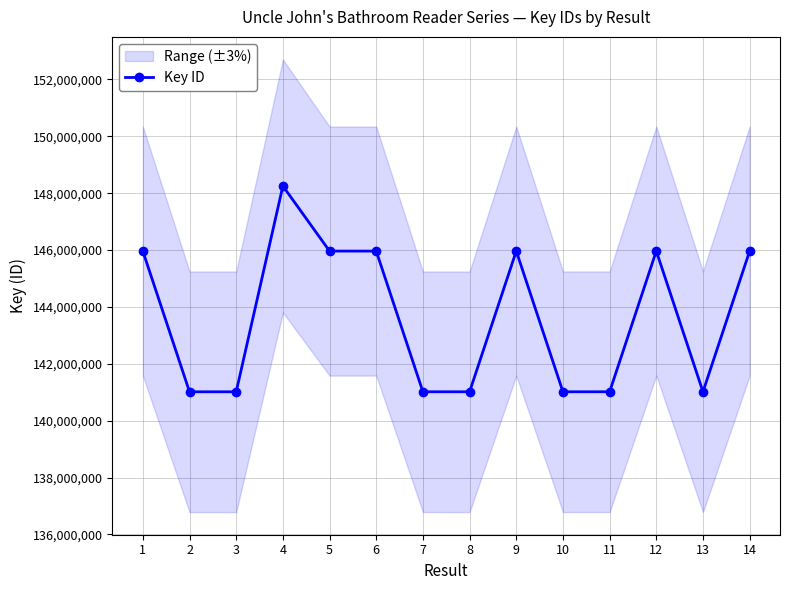

Rank the categories by value from highest to lowest.

4, 12, 14, 9, 5, 6, 1, 13, 11, 10, 7, 8, 2, 3